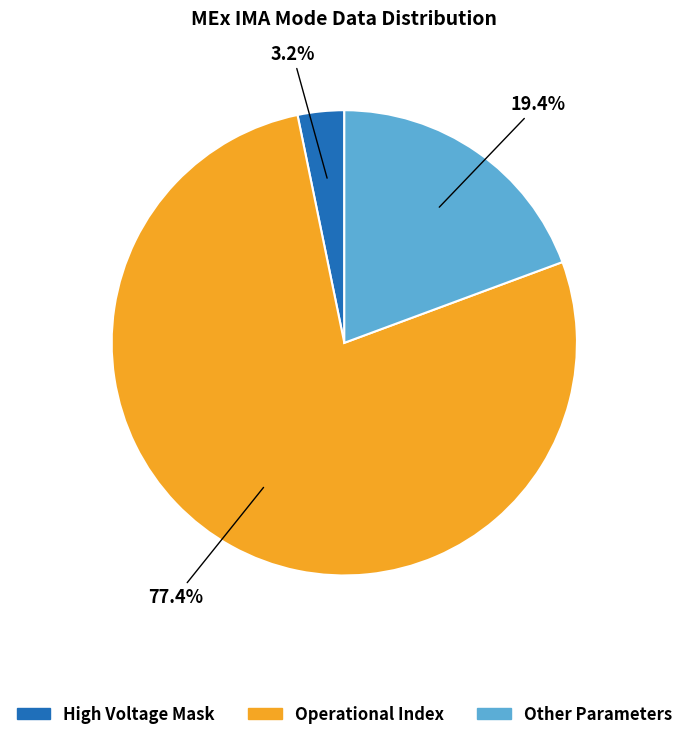

Is there any slice that represents more than half of the pie?

Yes